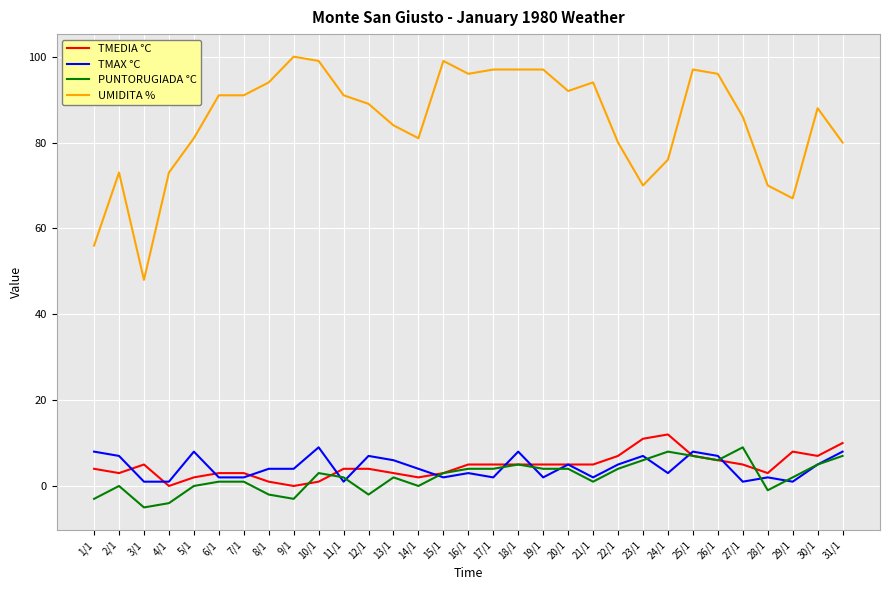

Reading right to left, extract all data points from this chart.

TMEDIA °C: 10	7	8	3	5	6	7	12	11	7	5	5	5	5	5	5	3	2	3	4	4	1	0	1	3	3	2	0	5	3	4
TMAX °C: 8	5	1	2	1	7	8	3	7	5	2	5	2	8	2	3	2	4	6	7	1	9	4	4	2	2	8	1	1	7	8
PUNTORUGIADA °C: 7	5	2	-1	9	6	7	8	6	4	1	4	4	5	4	4	3	0	2	-2	2	3	-3	-2	1	1	0	-4	-5	0	-3
UMIDITA %: 80	88	67	70	86	96	97	76	70	80	94	92	97	97	97	96	99	81	84	89	91	99	100	94	91	91	81	73	48	73	56